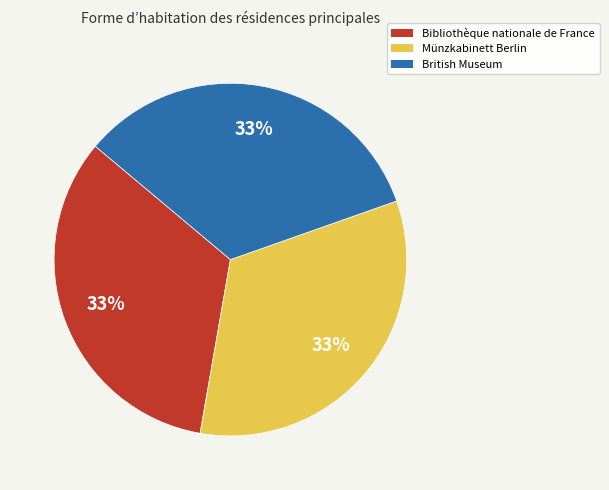

How many segments does this pie chart have?

3